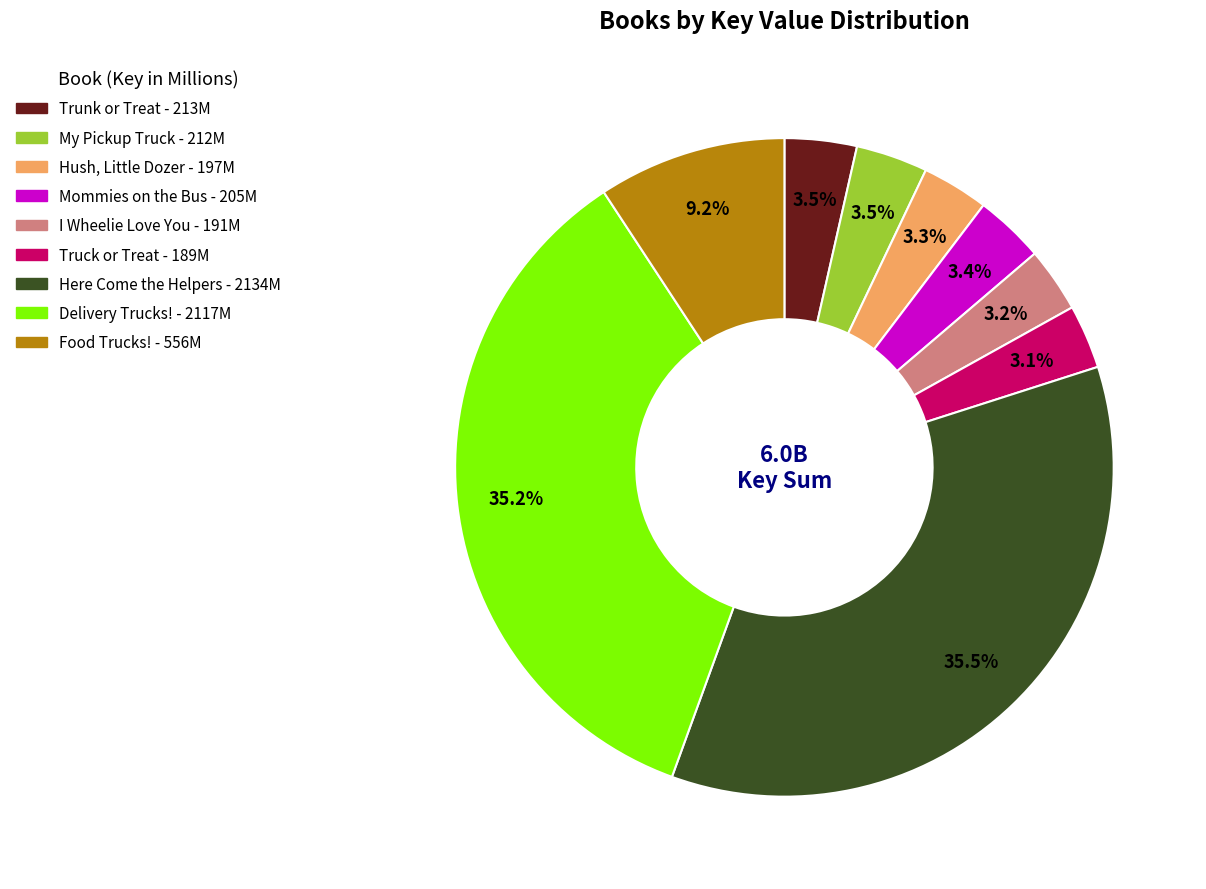

To the nearest percent, what is the average slice percentage?

11%